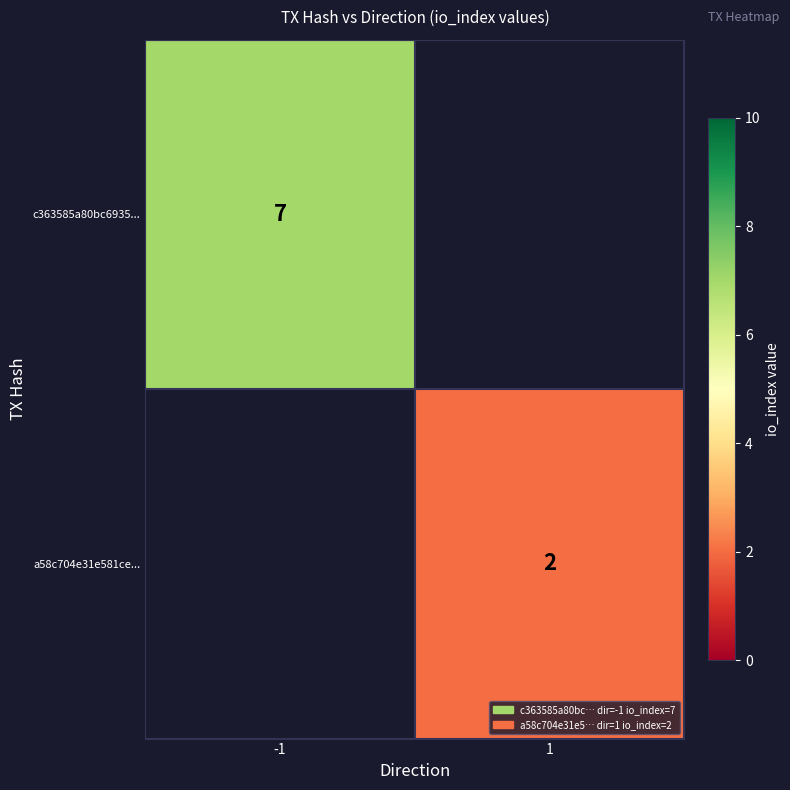

The value of c363585a80bc6935... at -1 is 2. True or false?

False